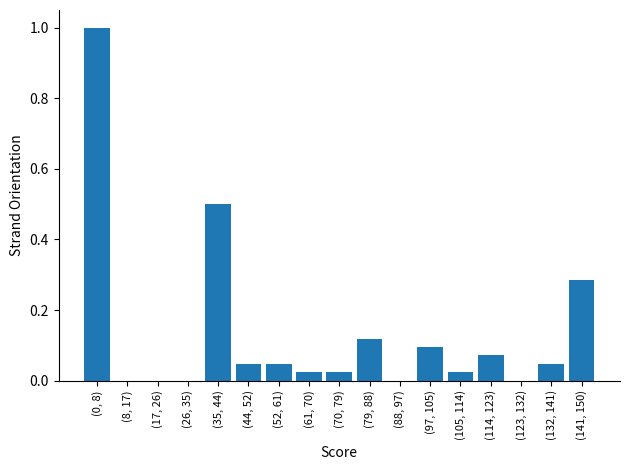

What is the change in value from (61, 70) to (97, 105)?

+0.1